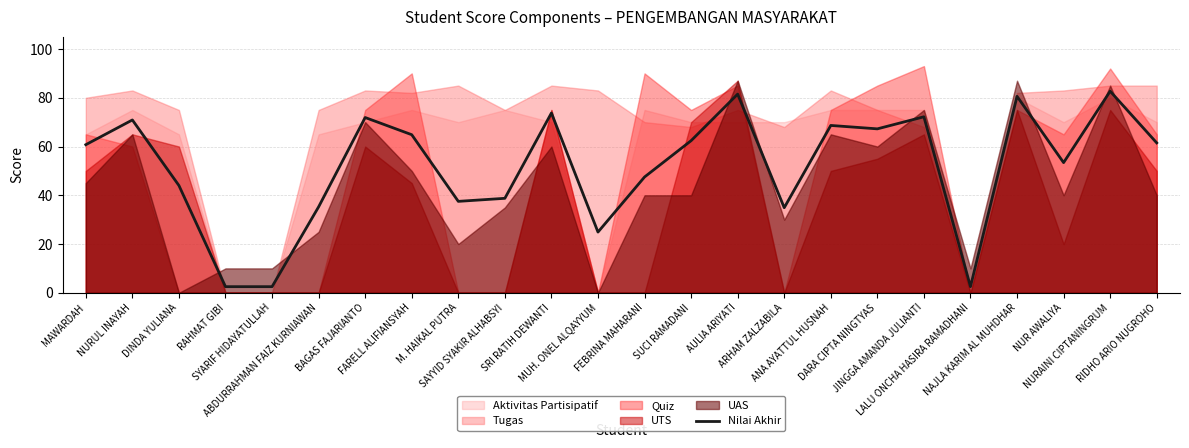

What is the average value?

51.8